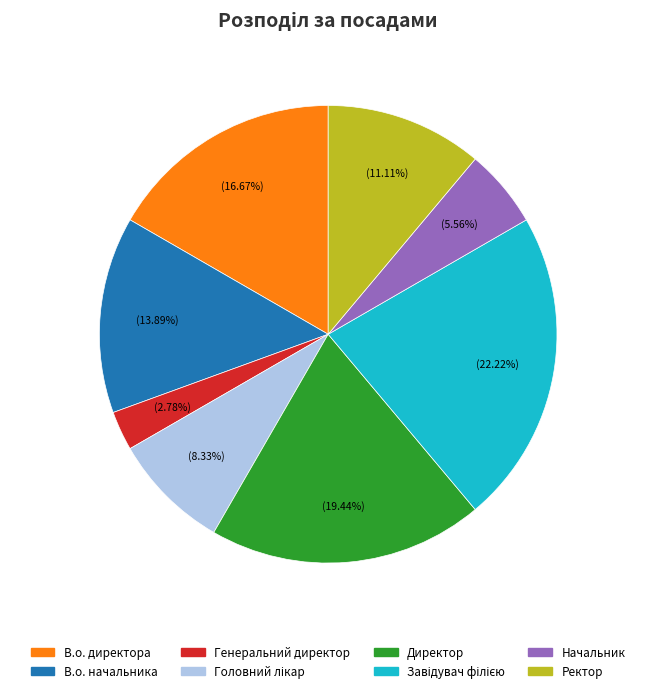

What is the smallest slice in the pie chart?

Генеральний директор